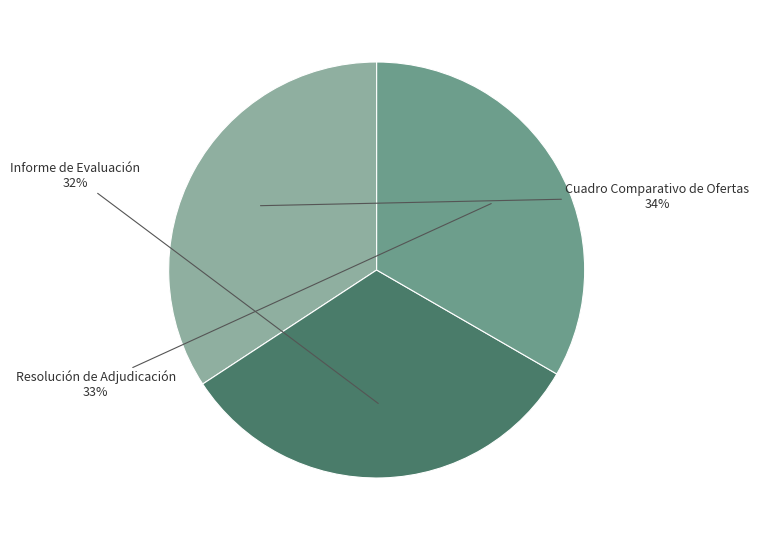

Which slice is the smallest?

Informe de Evaluación